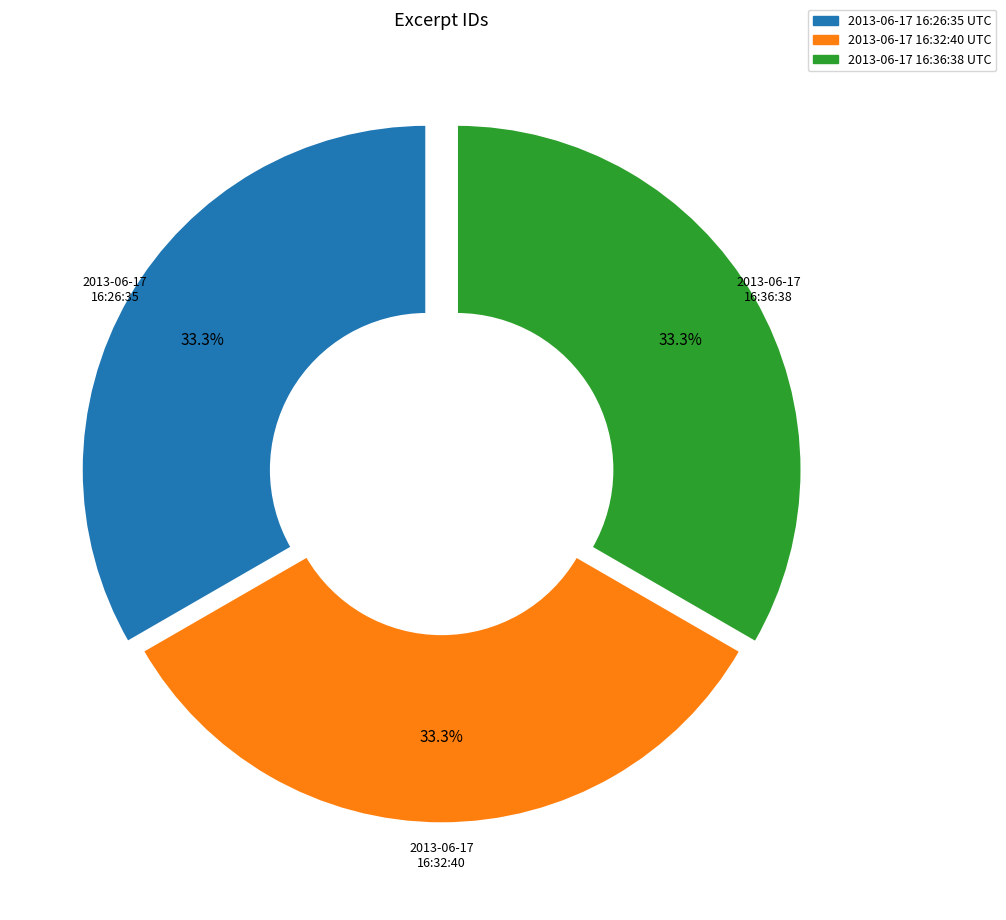

Combined, do 2013-06-17 16:26:35 UTC and 2013-06-17 16:36:38 UTC account for over 50%?

Yes